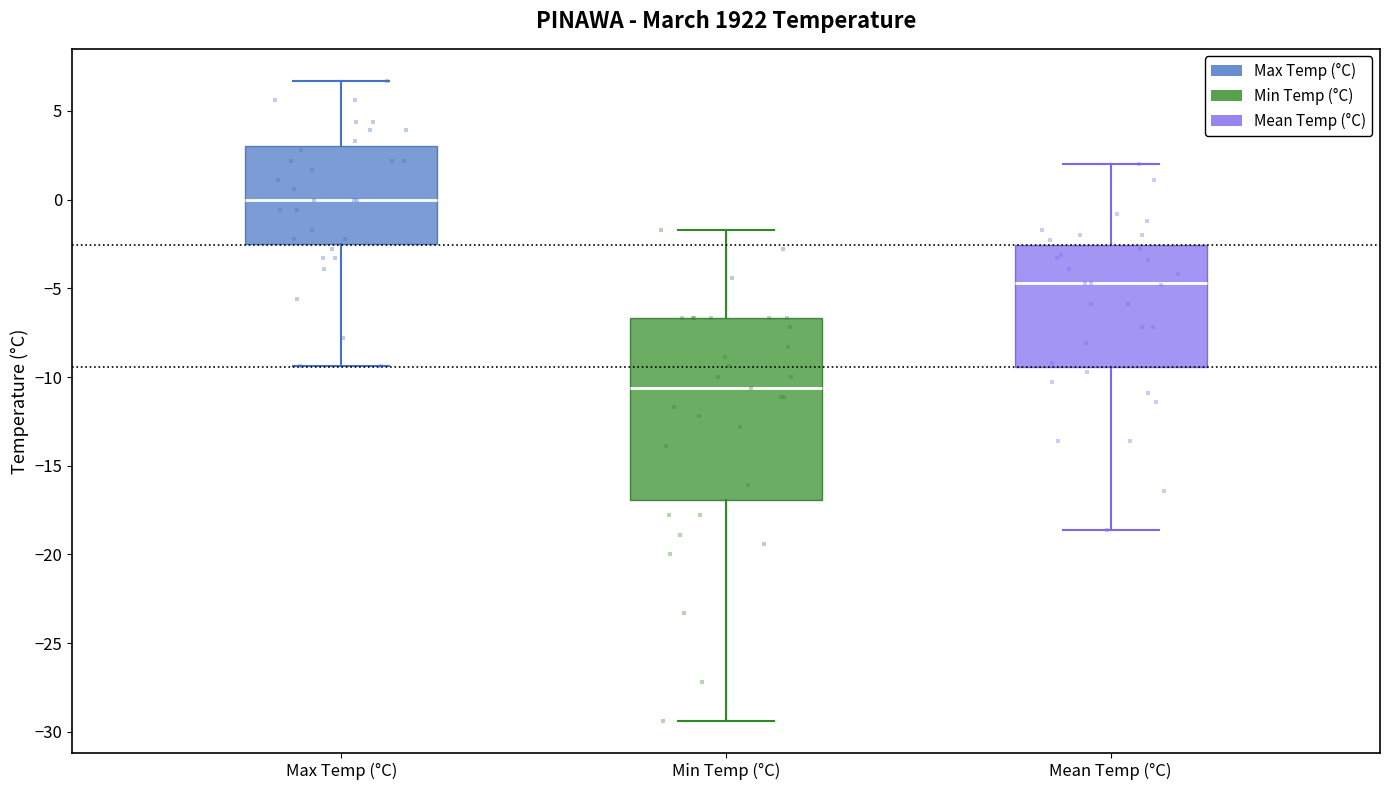

Which box is the tallest, from its lower edge to its upper edge?

Min Temp (°C)